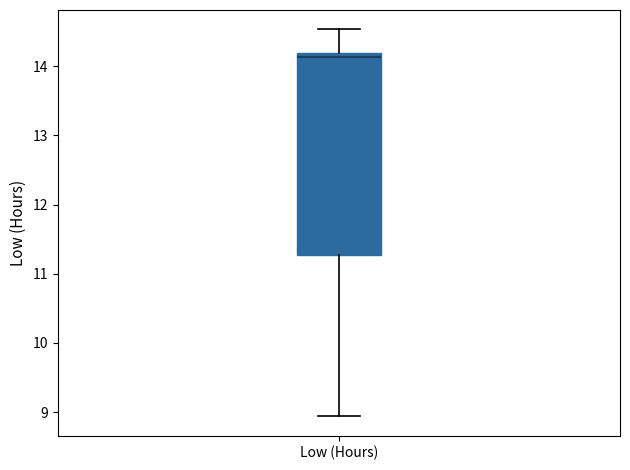

Transcribe this box plot: give where the median line is, the range the box spans, and where the two whiskers end, as read against the y-axis. The values are not printed on the chart, so give them approximately, as read against the axis.

median 14.1, box 11.3 to 14.2, whiskers 8.9 to 14.5